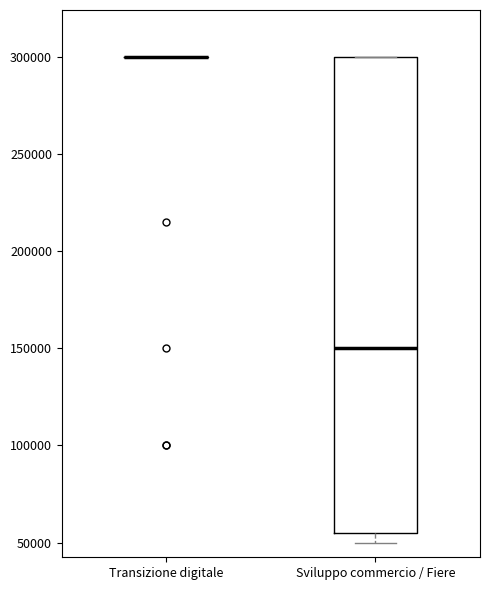

Reading left to right, transcribe this box plot: for each box, give where its median line is, the range the box spans, and where its two whiskers end, as read against the y-axis. The values are not printed on the chart, so give them approximately, as read against the axis.

Transizione digitale: box collapsed to a line at 300000, whiskers 300000 to 300000
Sviluppo commercio / Fiere: median 150000, box 55000 to 300000, whiskers 50000 to 300000